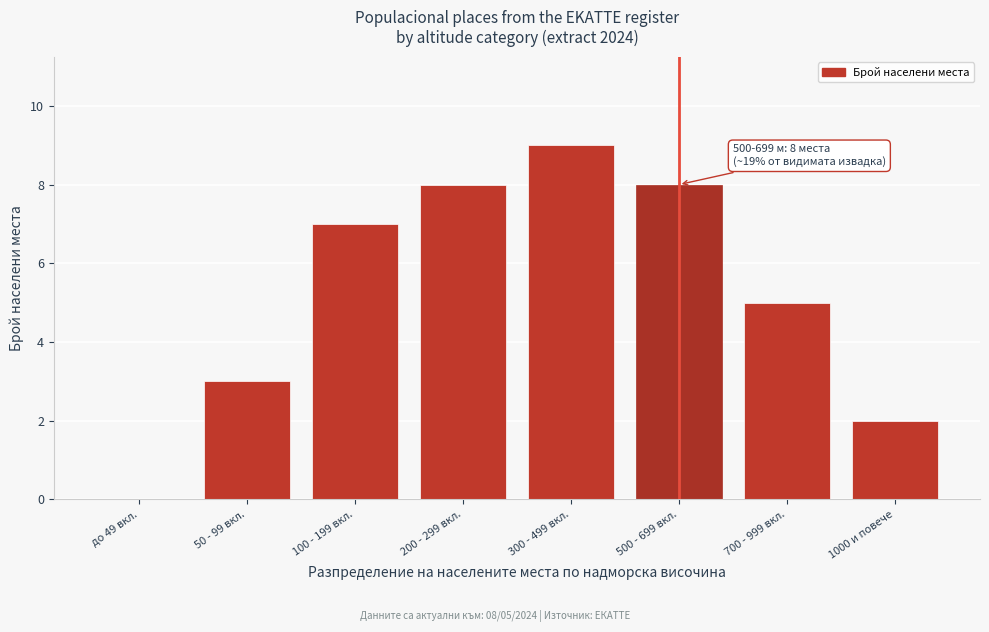

Reading left to right, list all the values displayed in this chart.

до 49 вкл.=0	50 - 99 вкл.=3	100 - 199 вкл.=7	200 - 299 вкл.=8	300 - 499 вкл.=9	500 - 699 вкл.=8	700 - 999 вкл.=5	1000 и повече=2